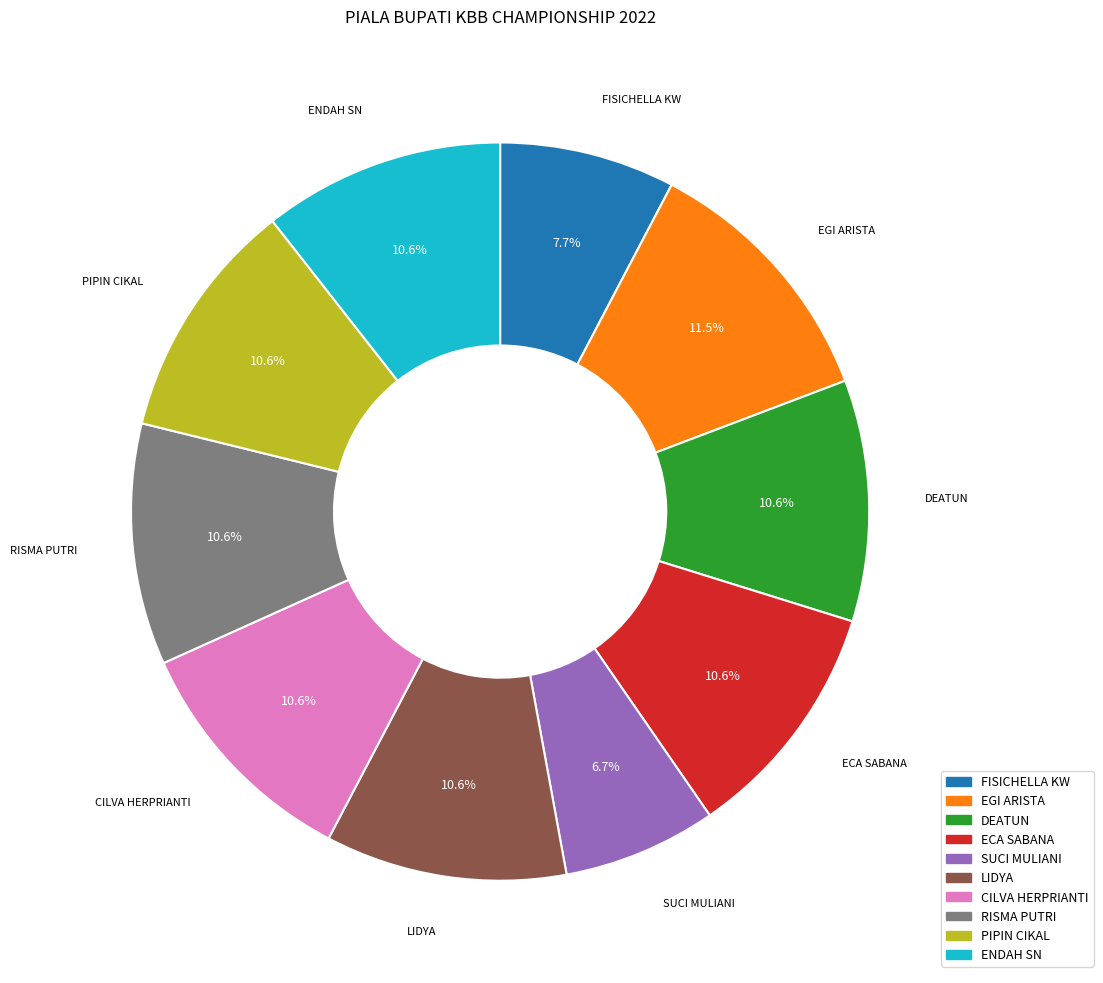

To the nearest percent, what is the difference between the largest and smallest slice percentages?

5%